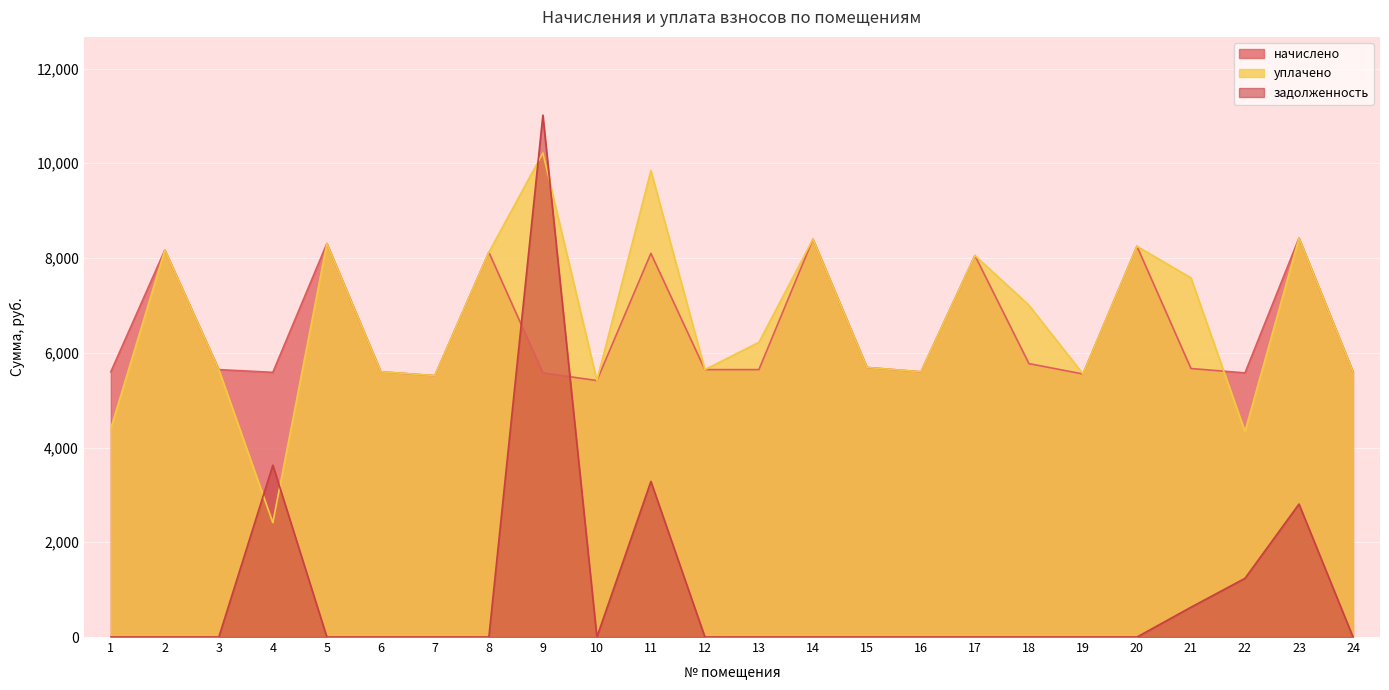

Rank the series at 13 from highest to lowest value.

уплачено, начислено, задолженность